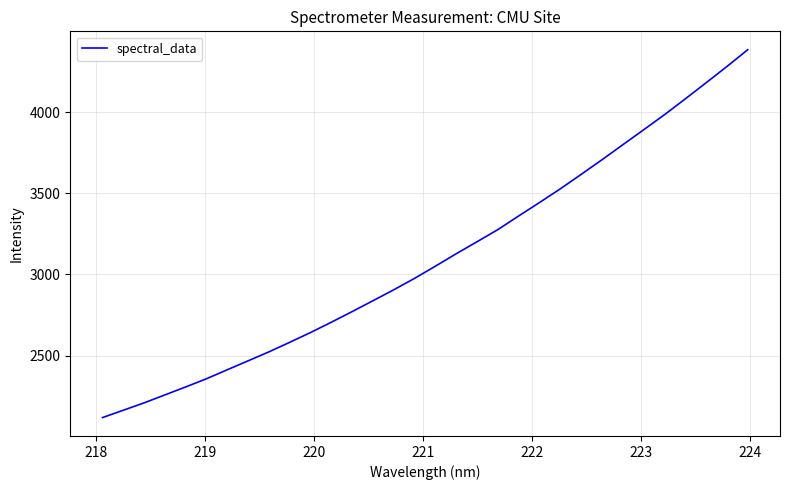

What is the smallest value displayed?

2118.1